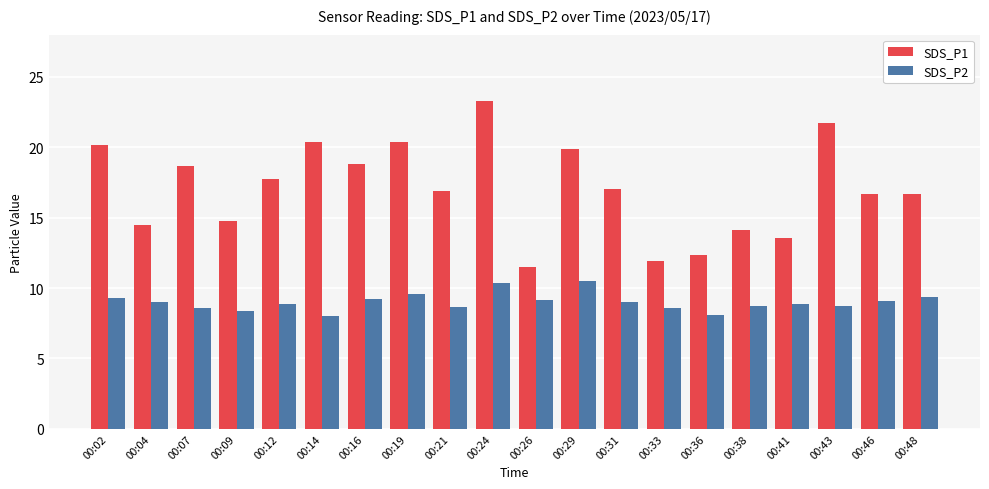

Which series changed the most between 00:33 and 00:46?

SDS_P1